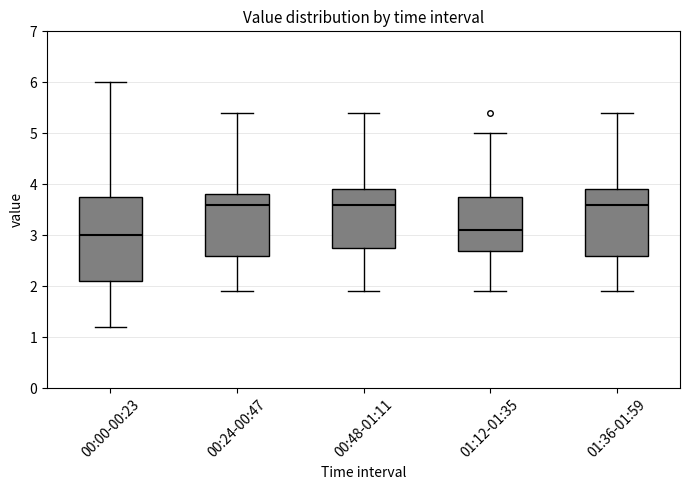

Reading left to right, read every box against the y-axis: the position of its median line, the range the box covers, and the ends of its whiskers. The values are not printed on the chart, so give them approximately, as read against the axis.

00:00-00:23: median 3.0, box 2.1 to 3.8, whiskers 1.2 to 6.0
00:24-00:47: median 3.6, box 2.6 to 3.8, whiskers 1.9 to 5.4
00:48-01:11: median 3.6, box 2.8 to 3.9, whiskers 1.9 to 5.4
01:12-01:35: median 3.1, box 2.7 to 3.8, whiskers 1.9 to 5.0
01:36-01:59: median 3.6, box 2.6 to 3.9, whiskers 1.9 to 5.4